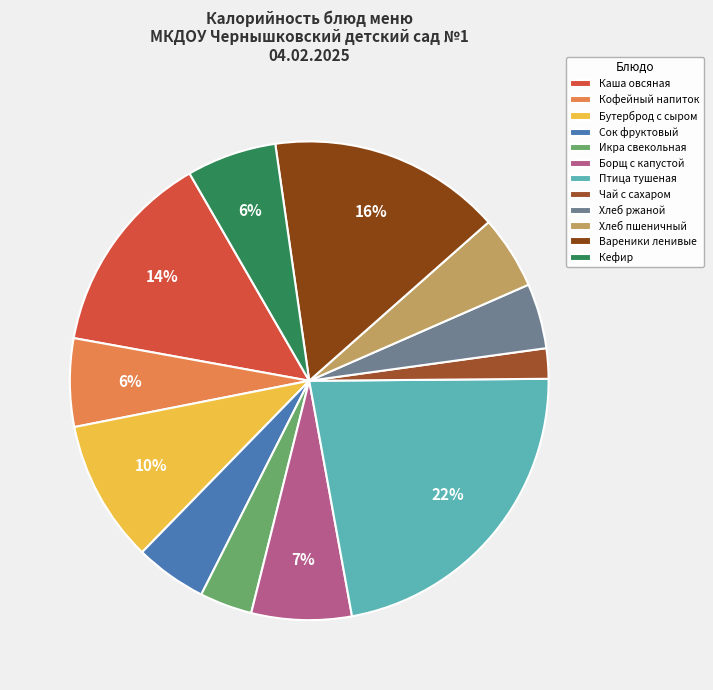

What is the change in value from Каша овсяная to Кофейный напиток?

-116.6